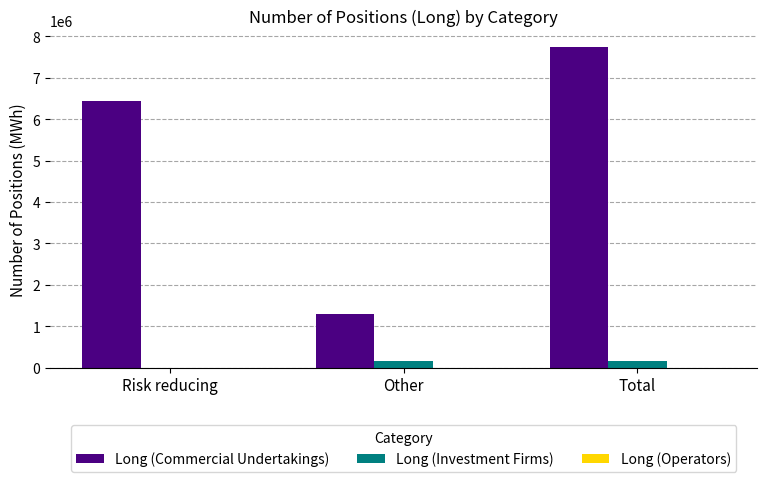

The value of Long (Commercial Undertakings) at Other is 1298524. True or false?

True